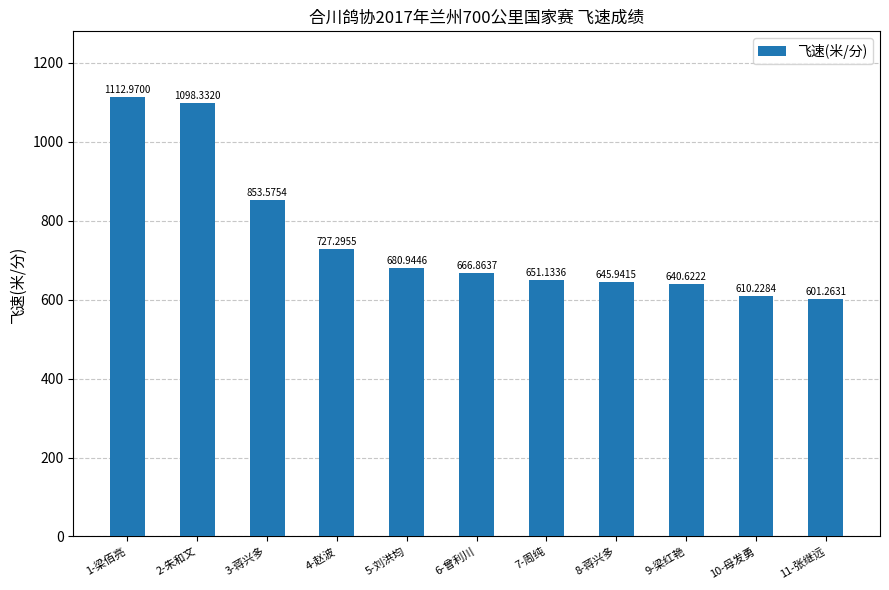

List the labels in order of value, largest first.

1-梁佰亮, 2-朱和文, 3-蒋兴多, 4-赵波, 5-刘洪均, 6-曾利川, 7-周纯, 8-蒋兴多, 9-梁红艳, 10-母发勇, 11-张继远